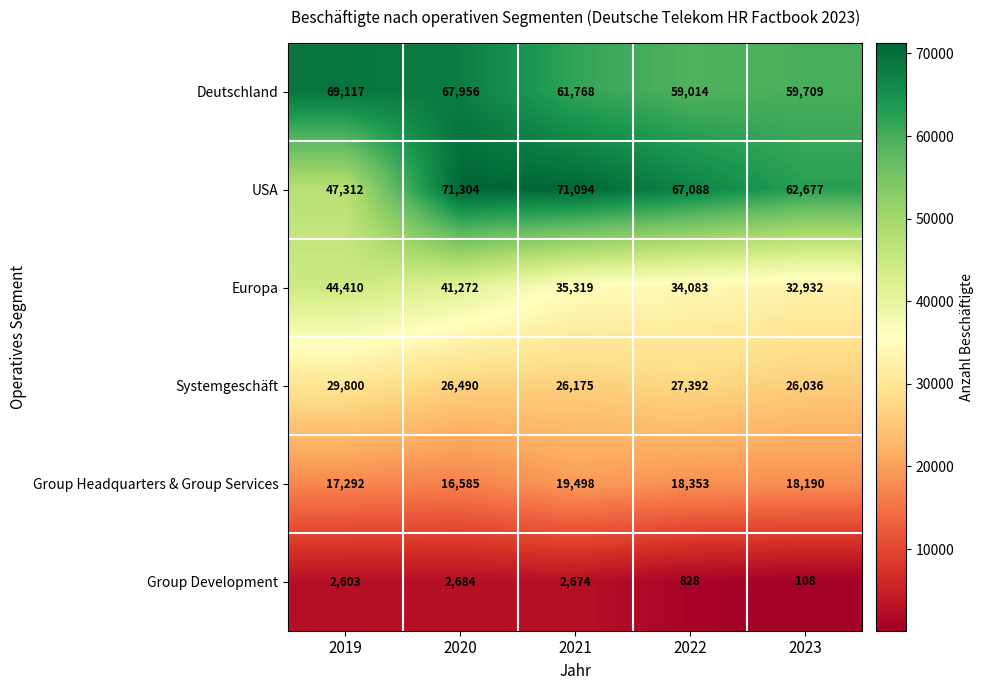

True or false: Deutschland has a value of 34891 at 2019.

False